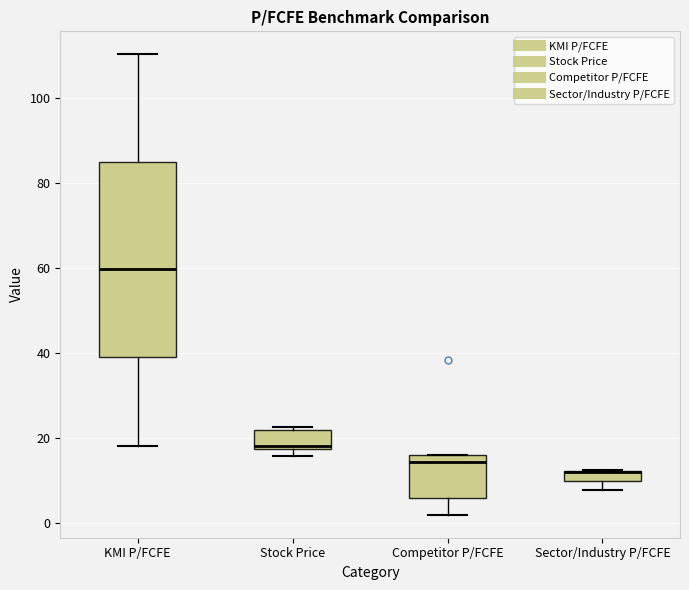

Comparing the boxes themselves (not the whiskers), which one is the tallest?

KMI P/FCFE